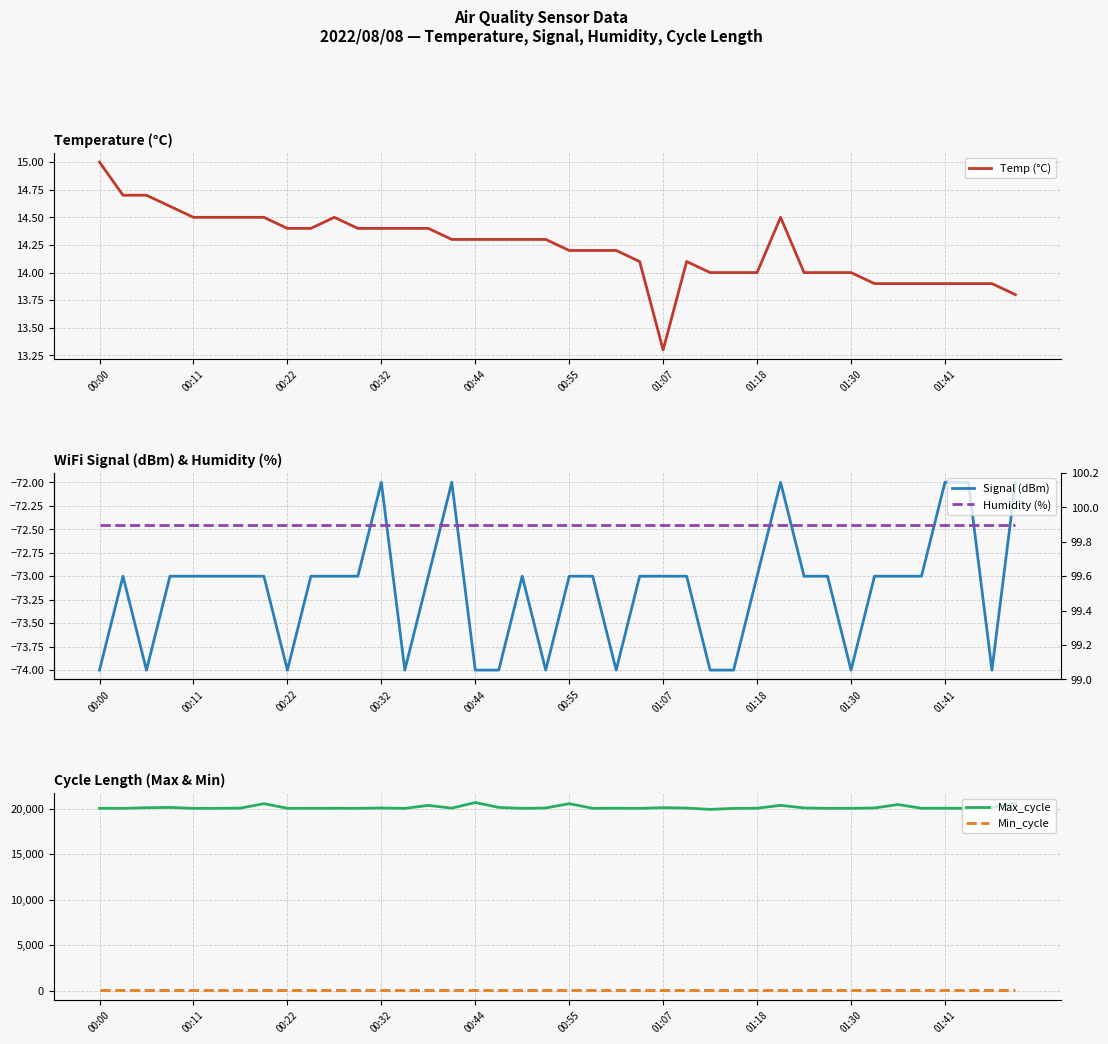

What are all the series names shown in the legend?

Temp (°C), Signal (dBm), Max_cycle, Min_cycle, Humidity (%)